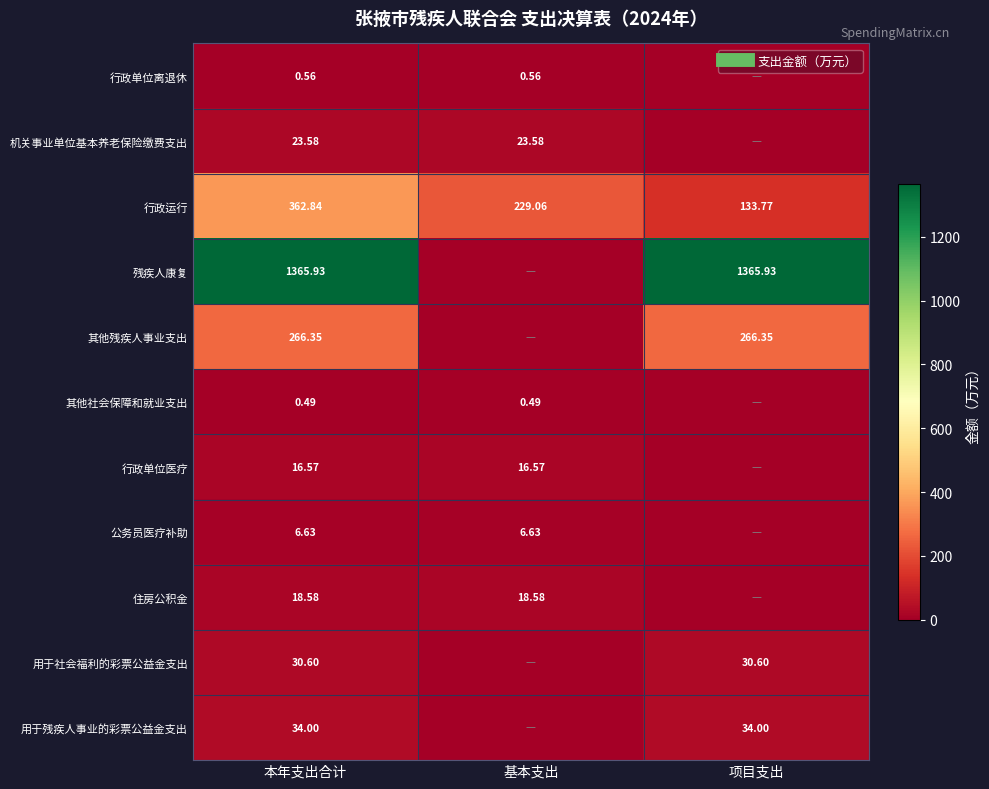

What is the sum of all 其他社会保障和就业支出 values?

1.0